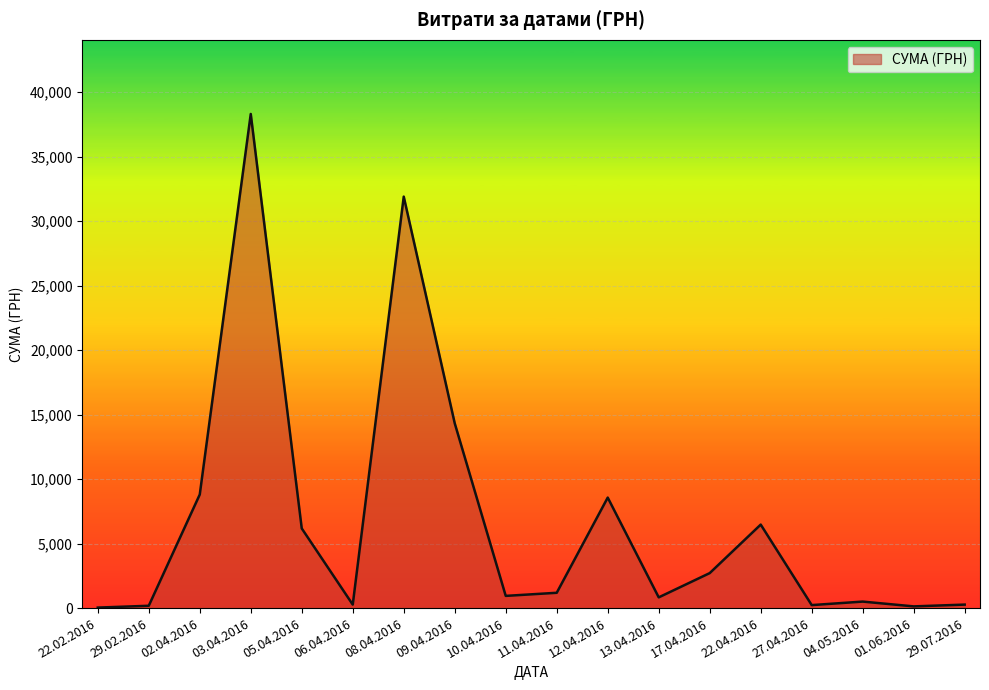

What is the difference between the maximum and minimum values?

38264.5